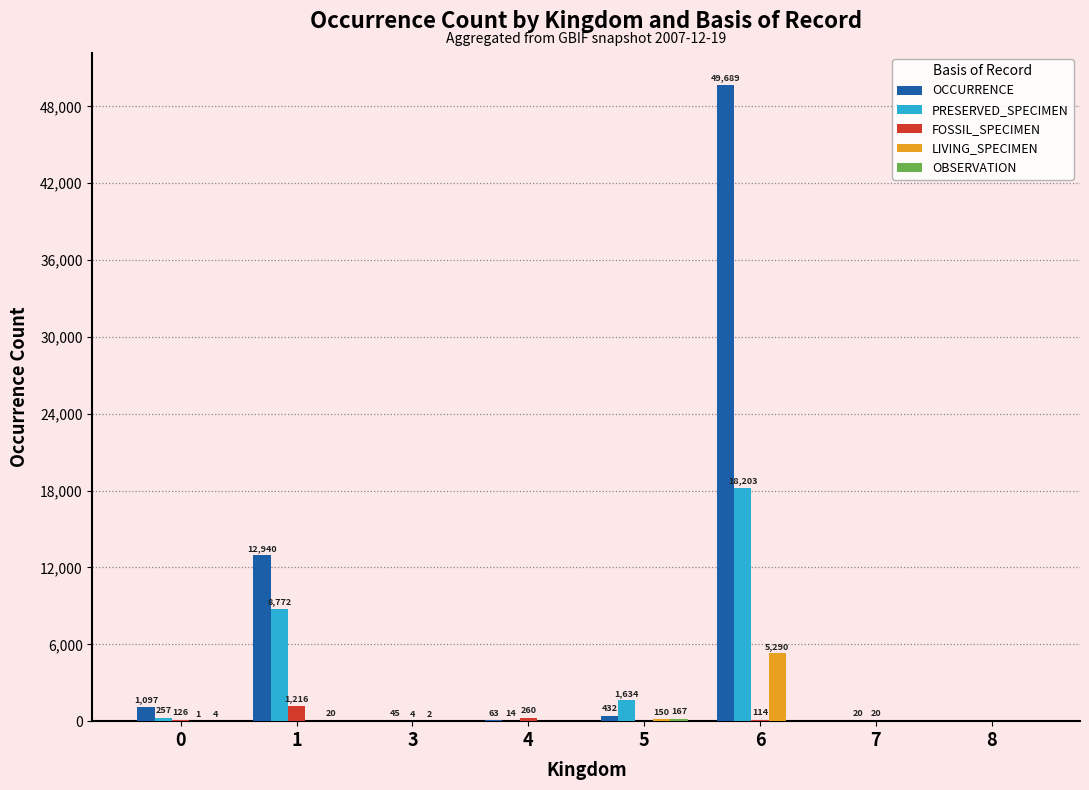

At which label is FOSSIL_SPECIMEN closest to 608?

4